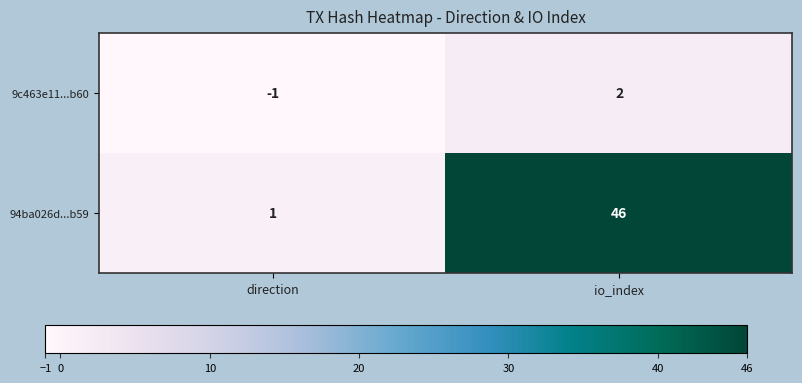

How many categories are shown in the chart?

2